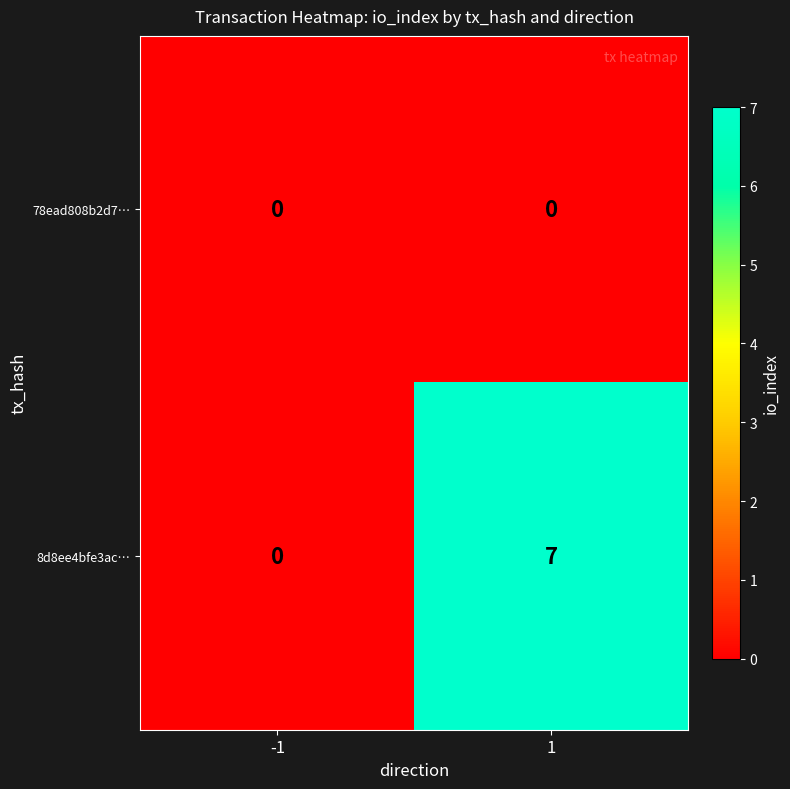

What is the difference between the highest and lowest values at 1?

7